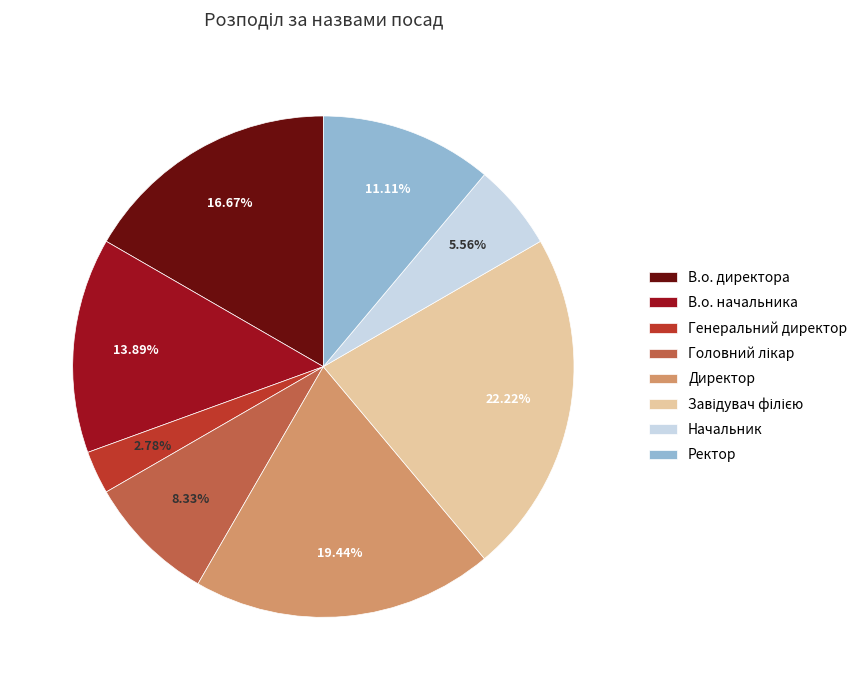

How many segments does this pie chart have?

8